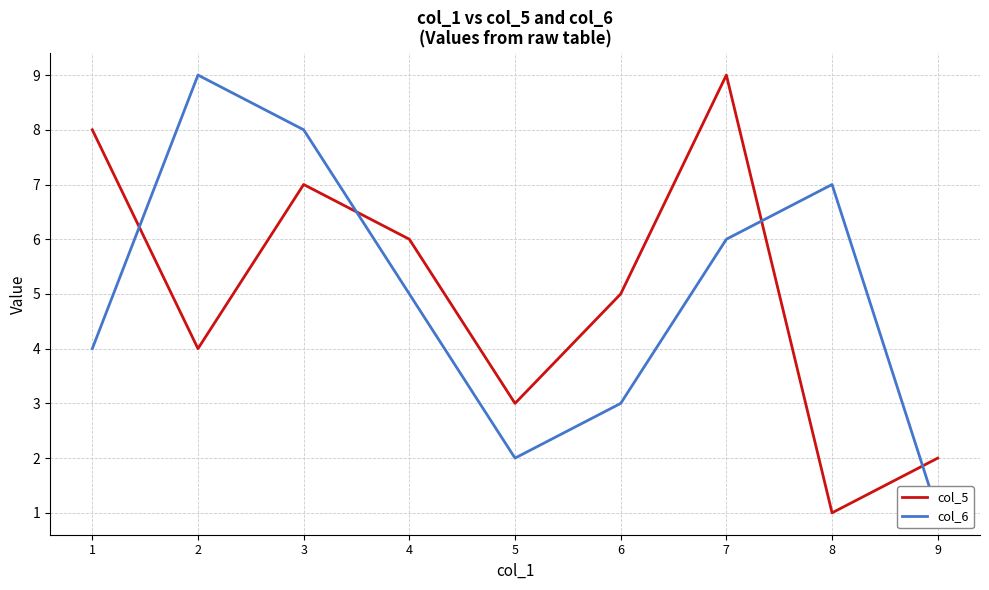

True or false: col_6 has more than 0 points higher than both neighbors.

True